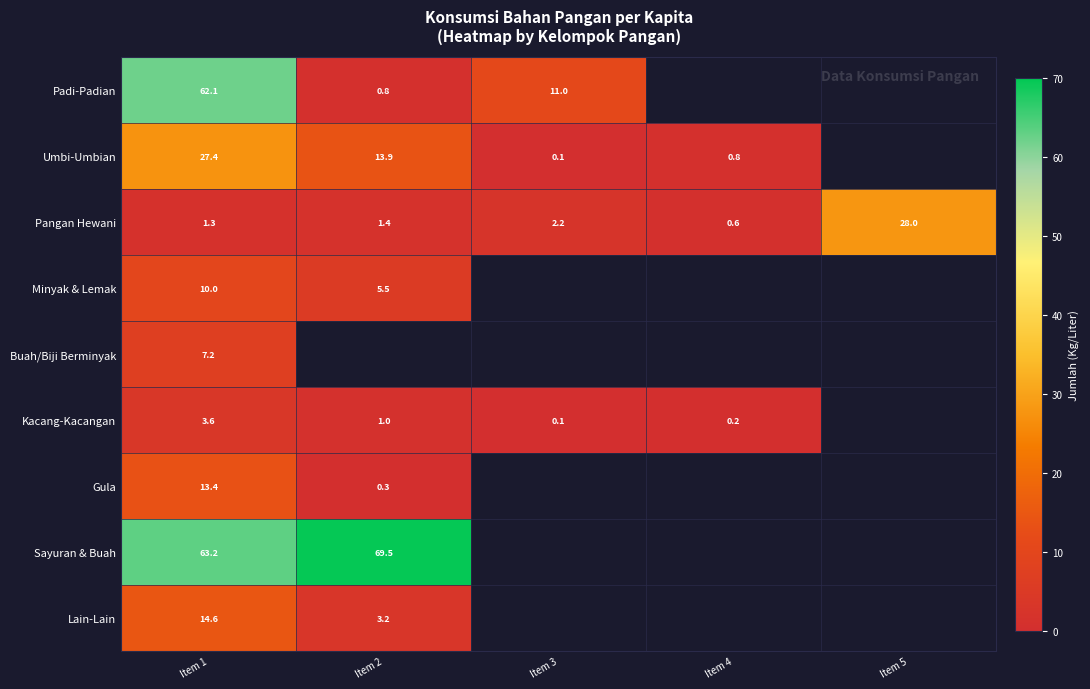

At which category is the sum across all series the highest?

Item 1